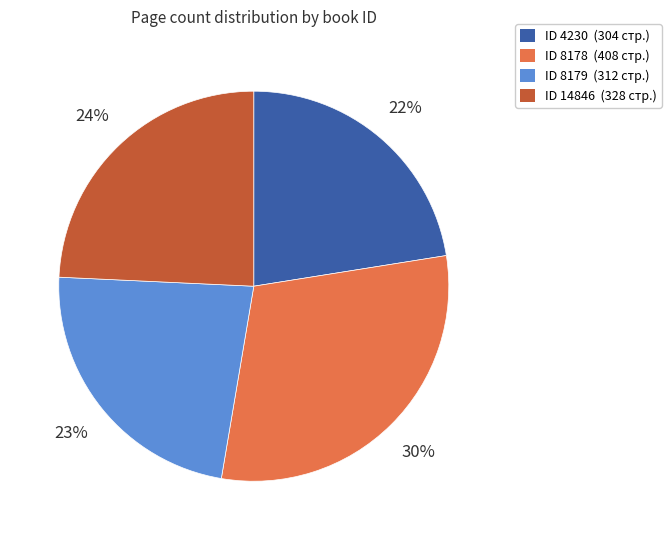

To the nearest percent, what is the difference between the largest and smallest slice percentages?

8%